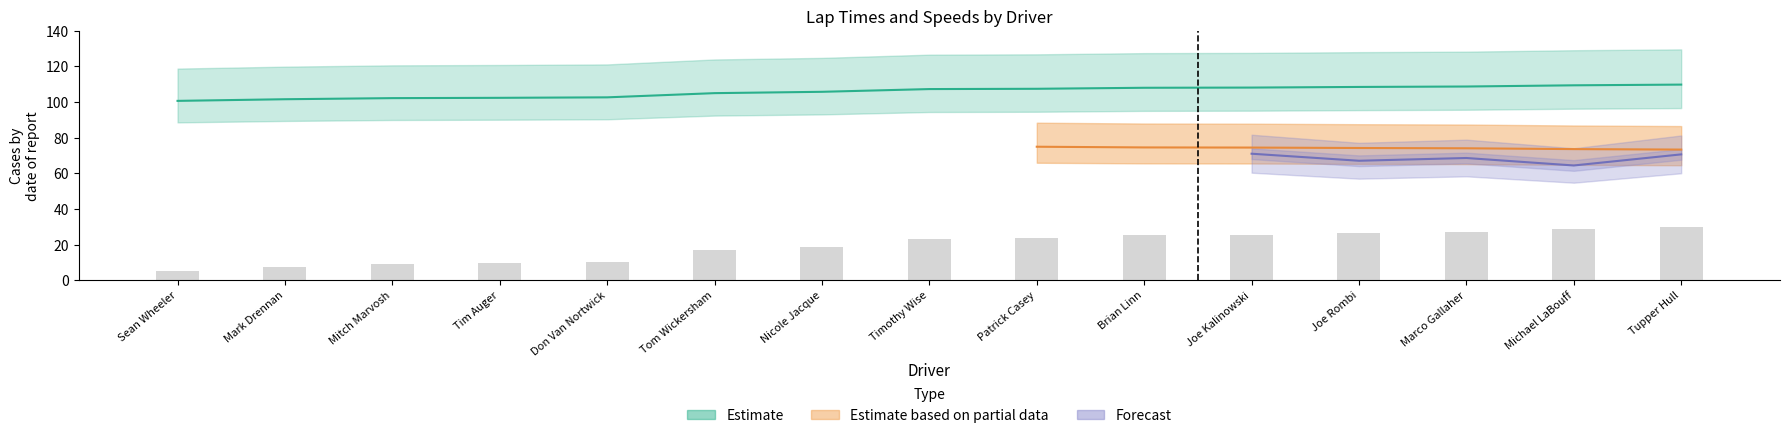

At which label does Best Speed reach its peak?

Tupper Hull